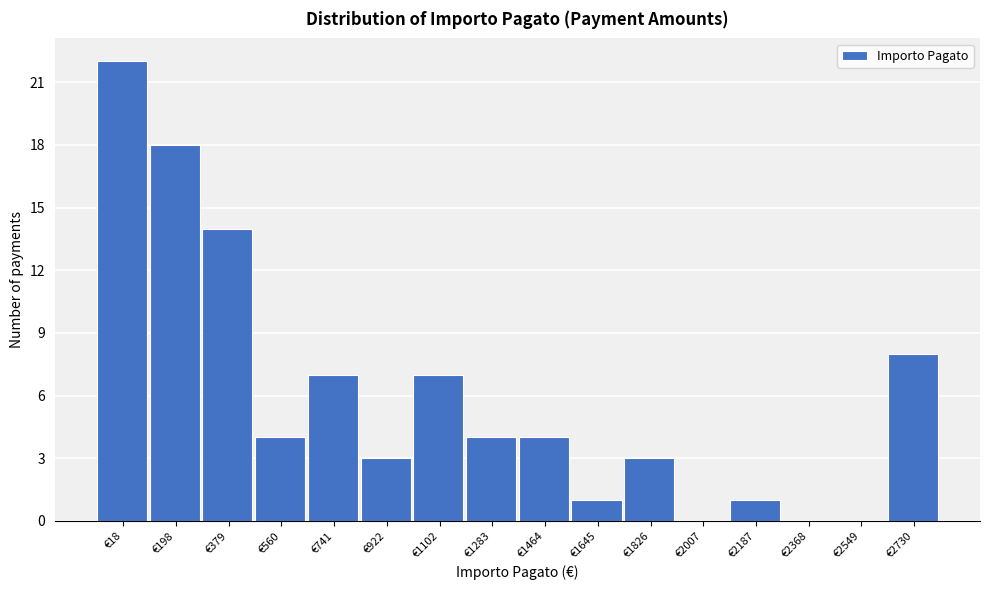

Reading left to right, what are all the values shown in this chart?

€18=22	€198=18	€379=14	€560=4	€741=7	€922=3	€1102=7	€1283=4	€1464=4	€1645=1	€1826=3	€2007=0	€2187=1	€2368=0	€2549=0	€2730=8